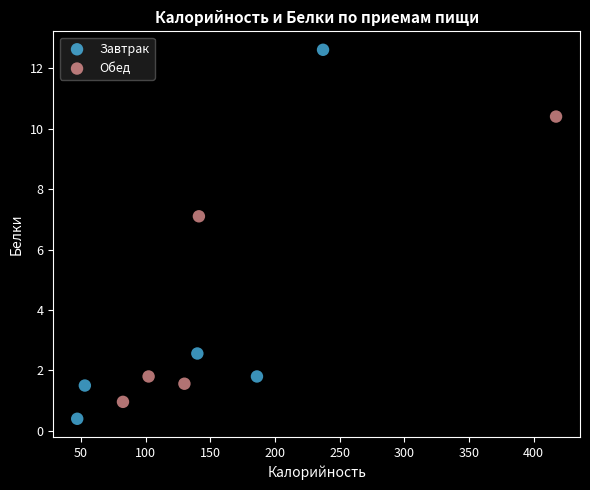

What are all the series names shown in the legend?

Завтрак, Обед